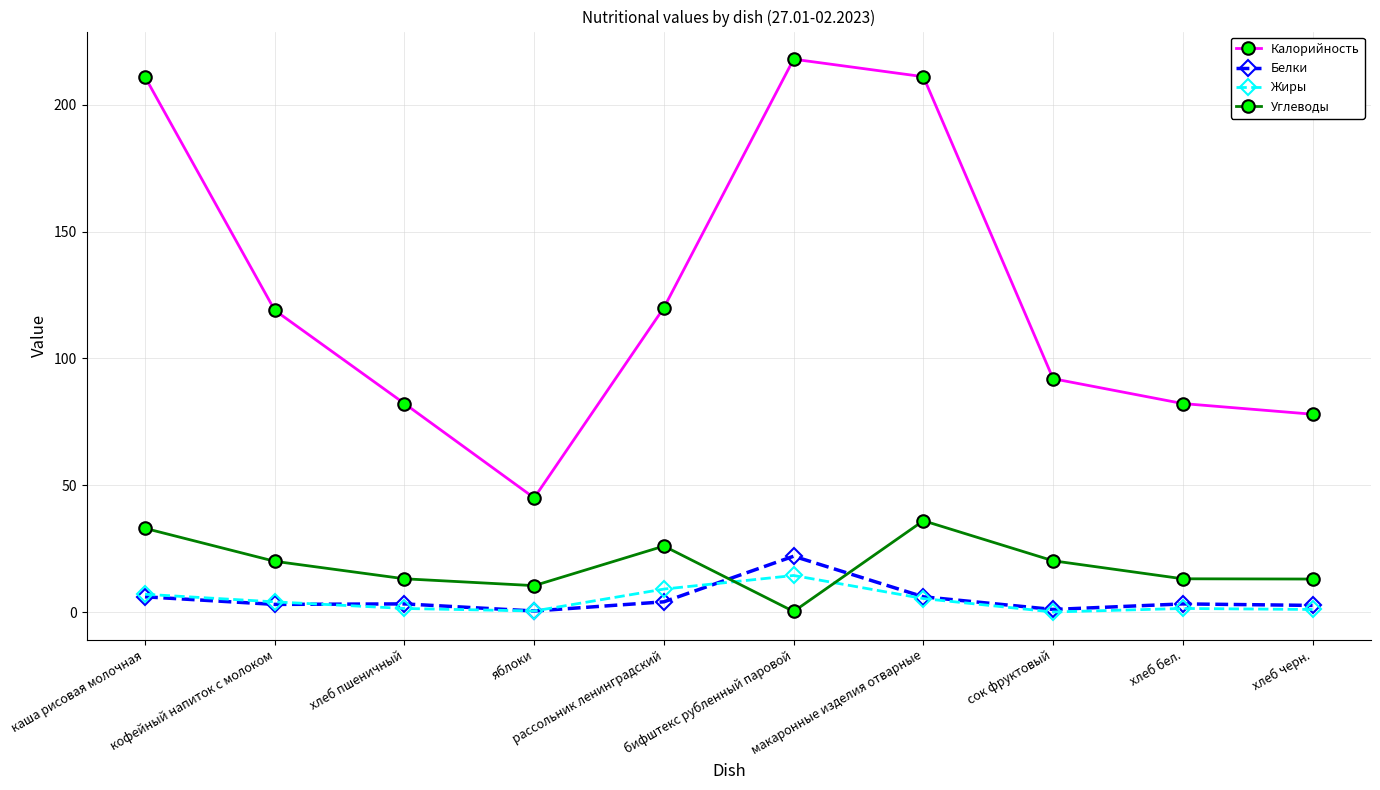

At which category does Углеводы reach its first local valley?

яблоки